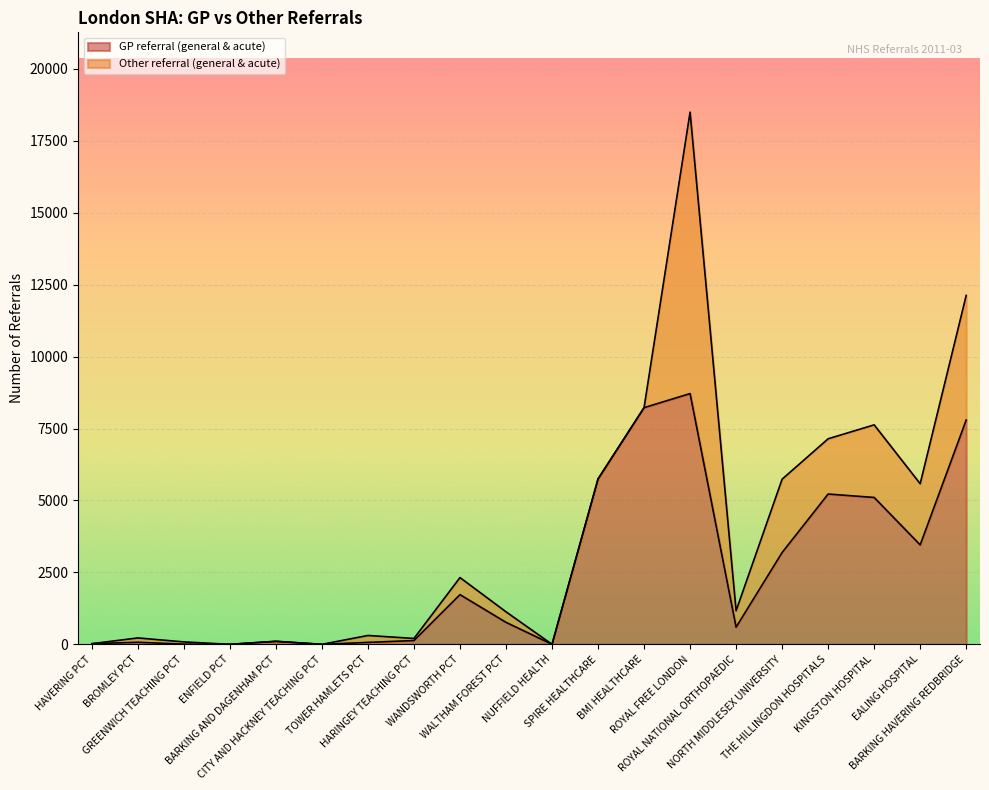

Reading left to right, what are all the values shown in this chart?

22	71	6	0	104	0	67	131	1727	764	0	5748	8227	8716	596	3191	5224	5105	3456	7795